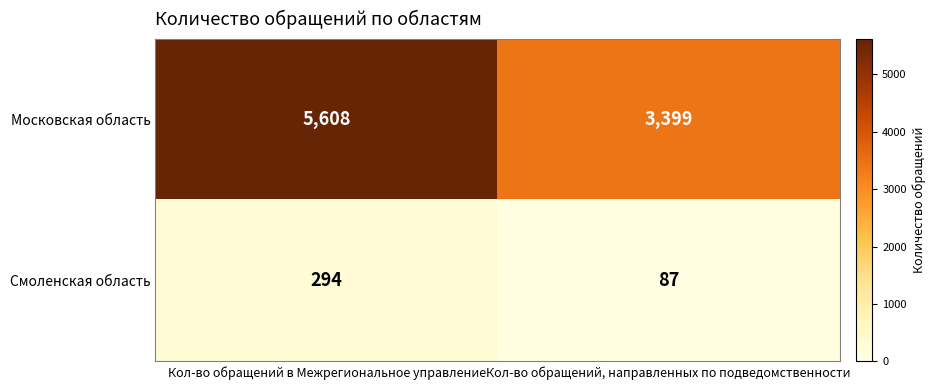

At how many categories does at least one series exceed 2772?

2